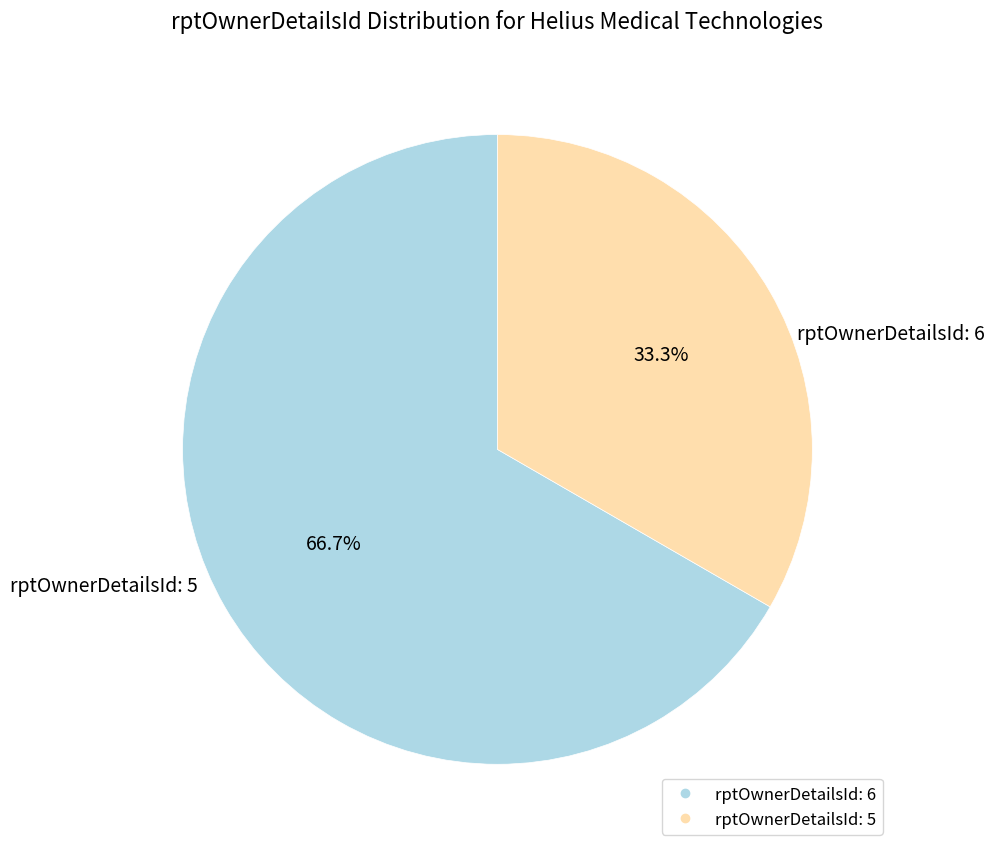

Is there any slice that represents more than half of the pie?

Yes